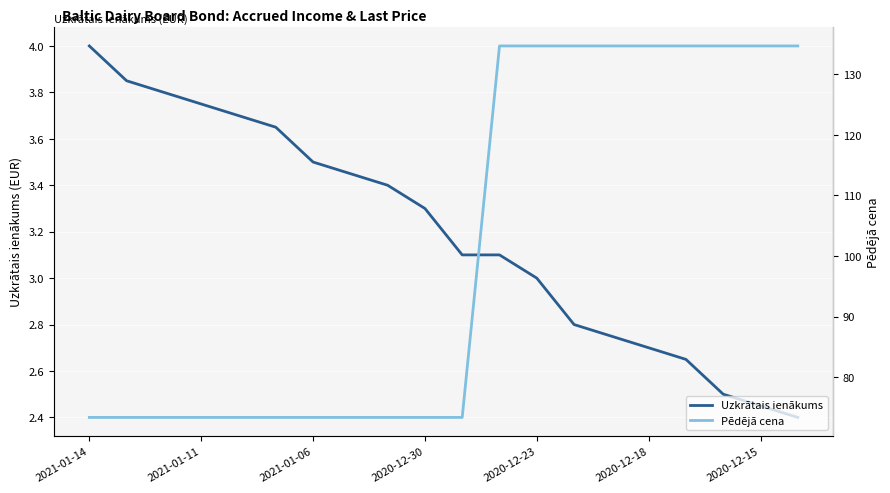

Which category has the lowest value in the Pēdējā cena series?

2021-01-14